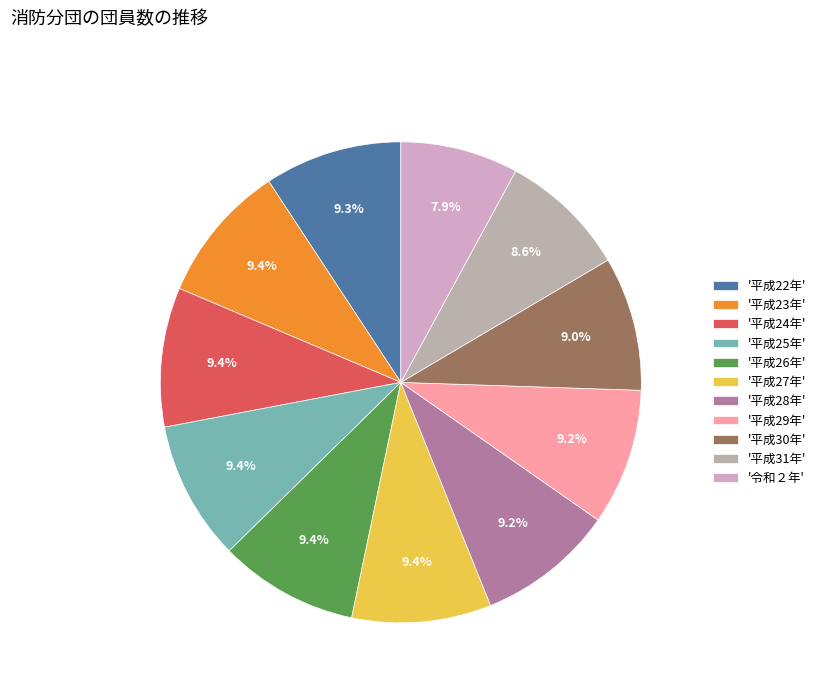

How many slices are in this pie chart?

11